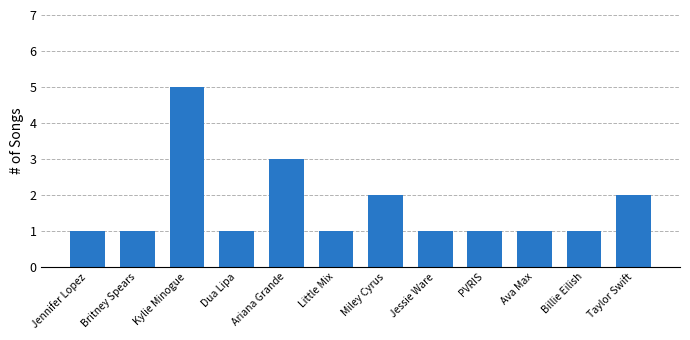

What is the difference between the maximum and minimum values?

4